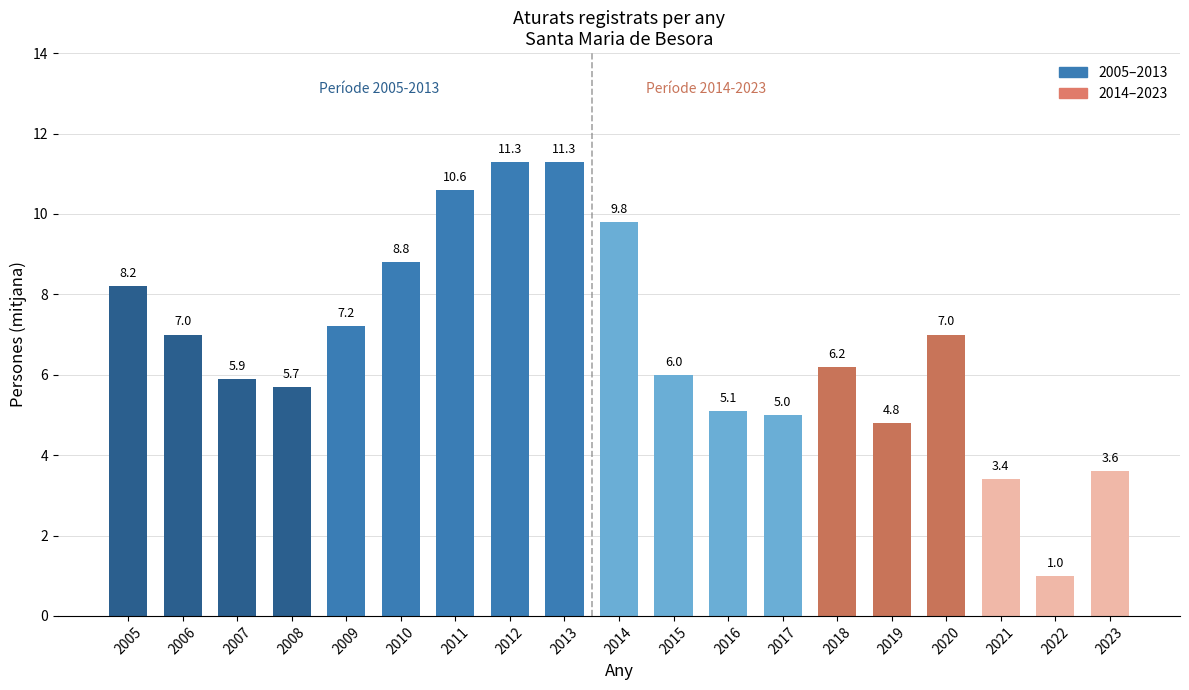

Is it true that the value at 2011 is 10.6?

True